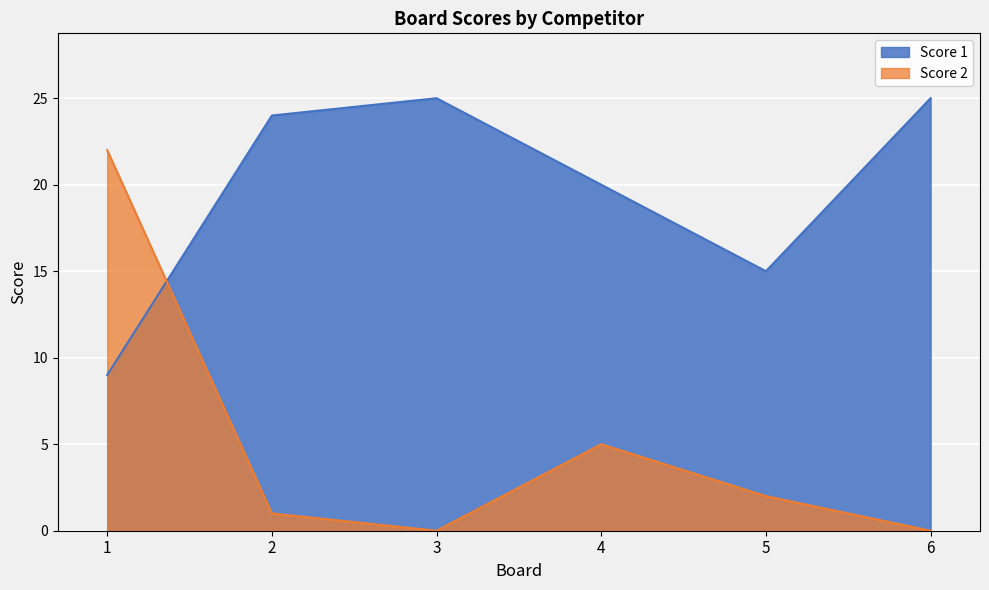

After their last crossing, which series has the higher values: Score 1 or Score 2?

Score 1